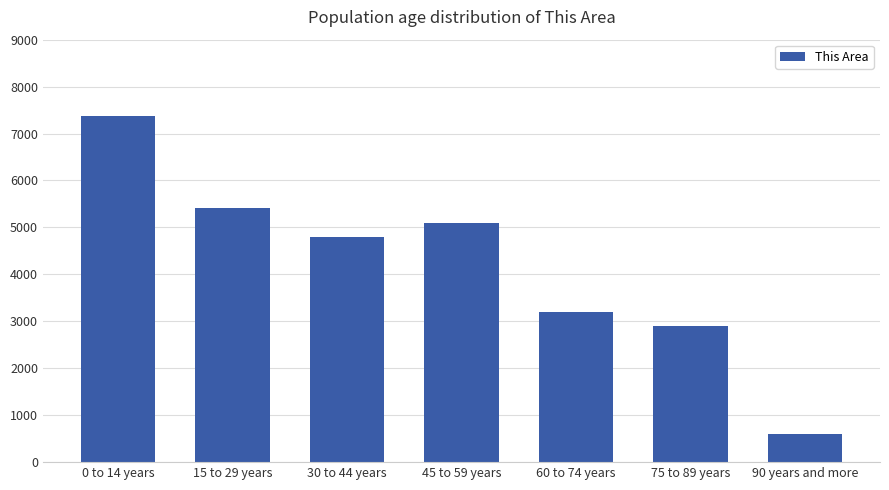

What is the label of the 4th bar from the left?

45 to 59 years